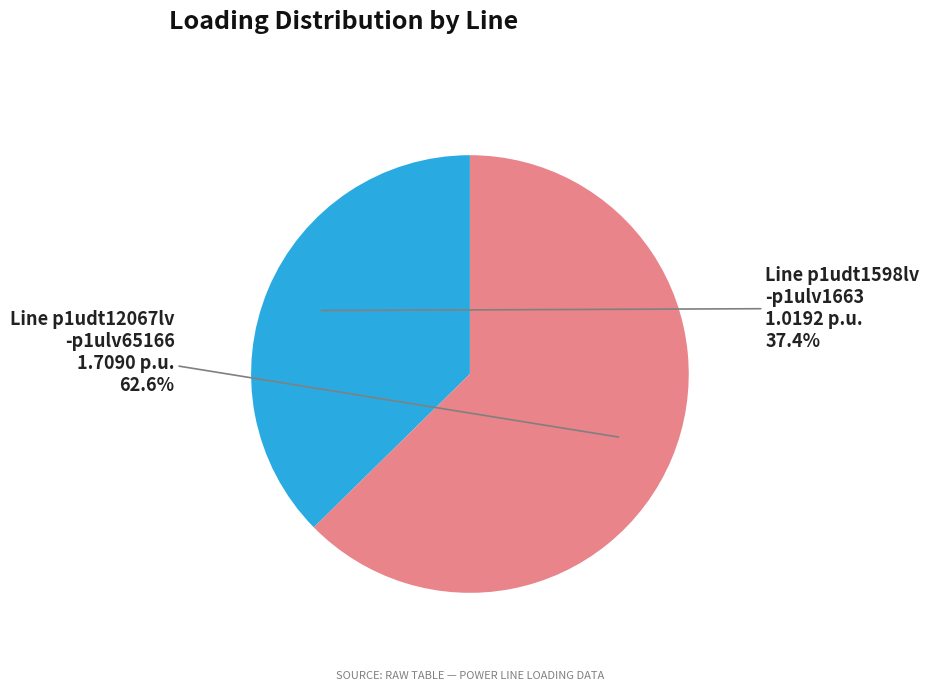

To the nearest percent, what is the average slice percentage?

50%